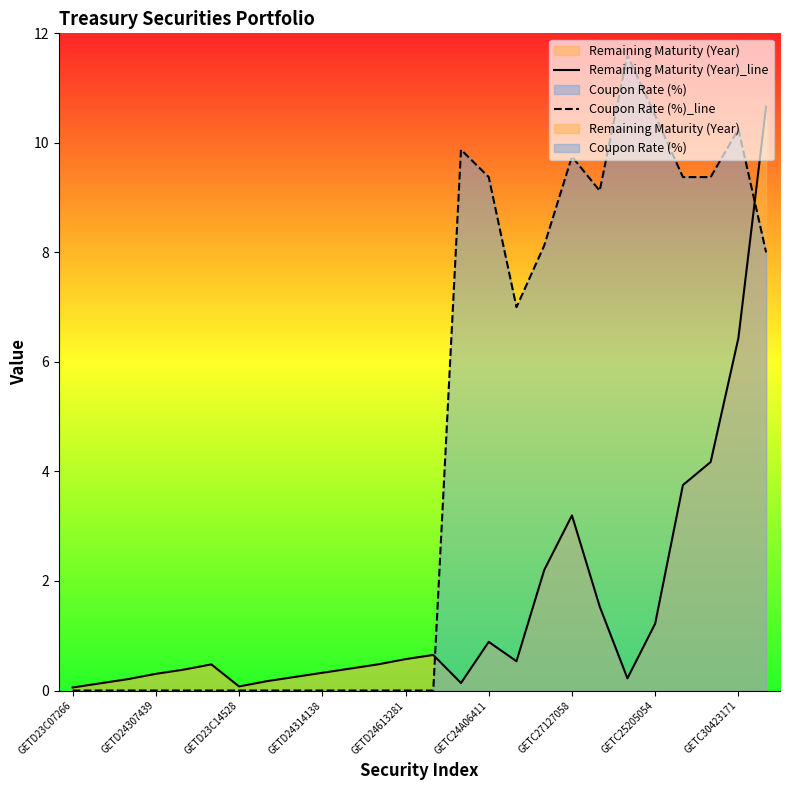

At which label is Coupon Rate (%)_line closest to 5?

16